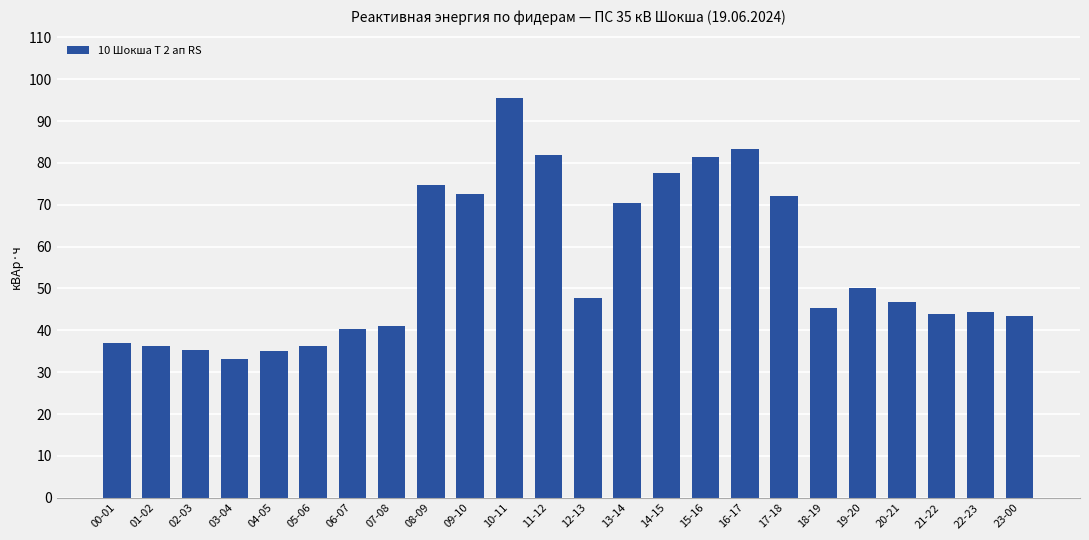

What is the greatest value displayed?

95.4